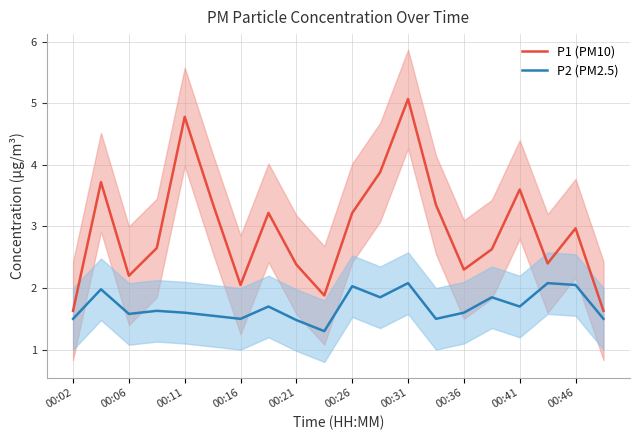

What is the average value of the P1 (PM10) series?

2.9